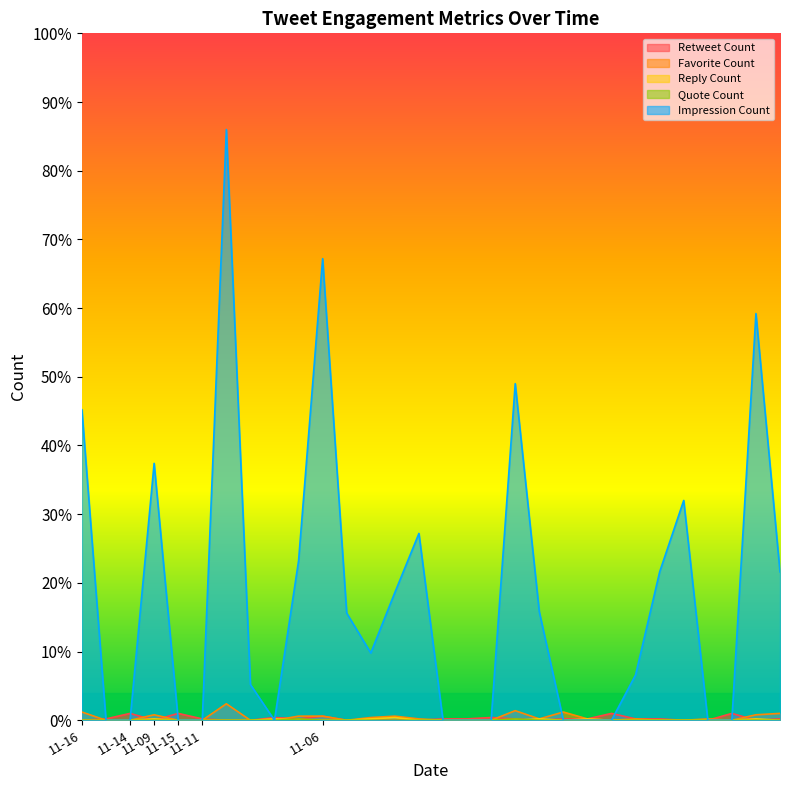

How many positive values does the Retweet Count series have?

18